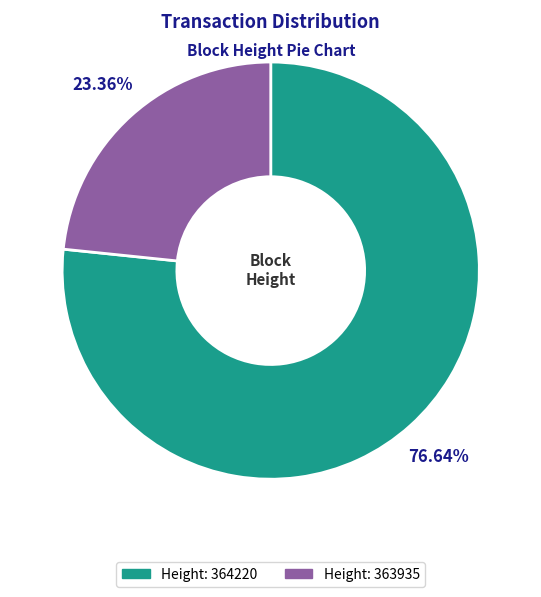

Which slice is the largest?

Height: 364220